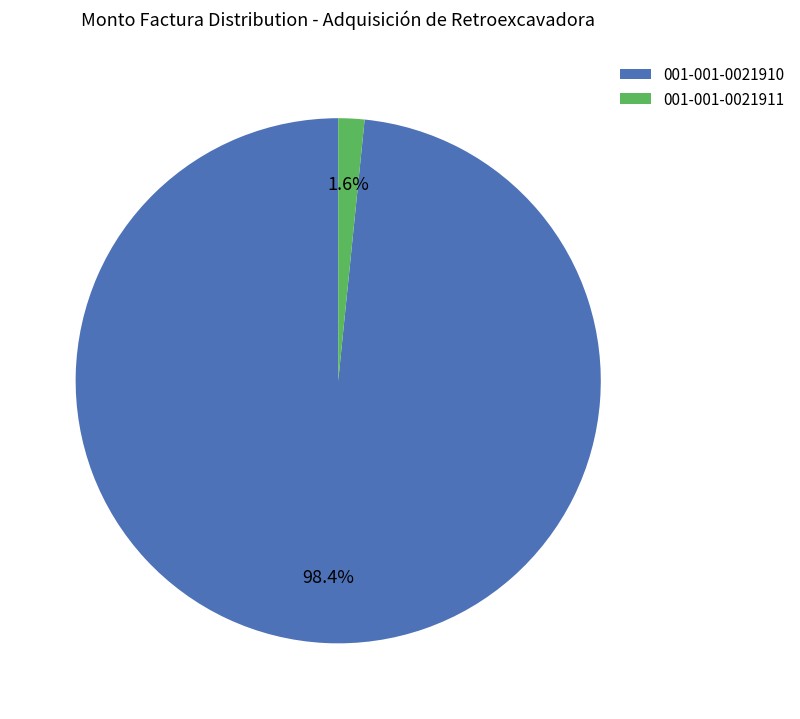

Between 001-001-0021910 and 001-001-0021911, which is larger?

001-001-0021910